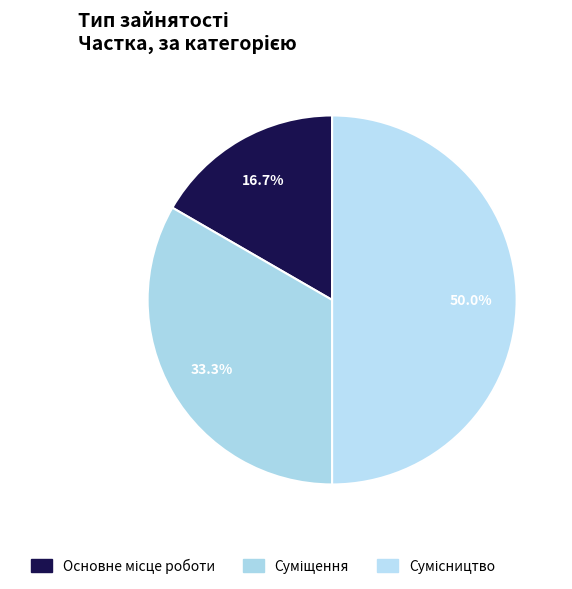

Which category has the biggest portion of the pie?

Сумісництво